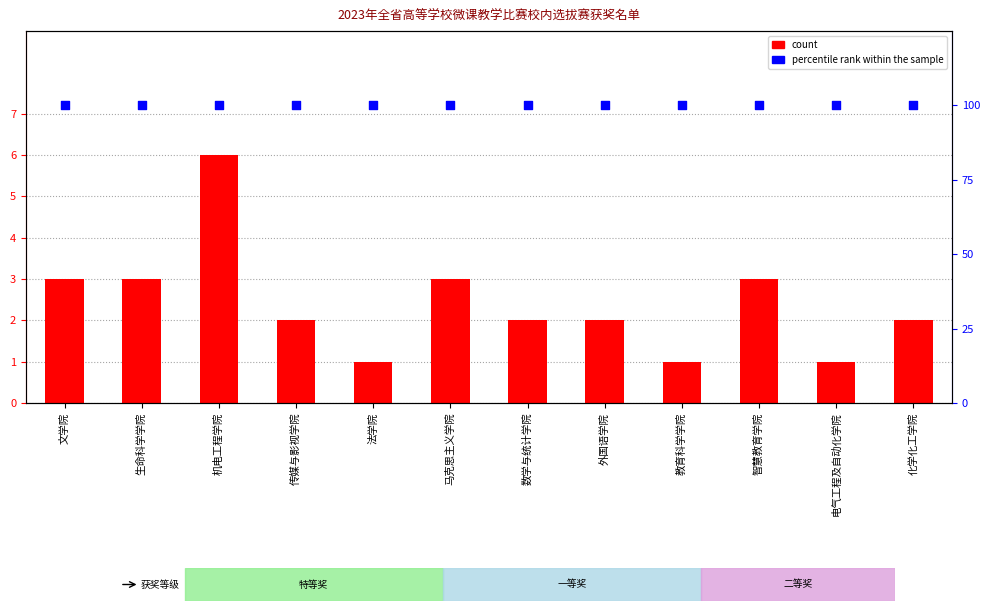

Which series contains the lowest Y value?

count